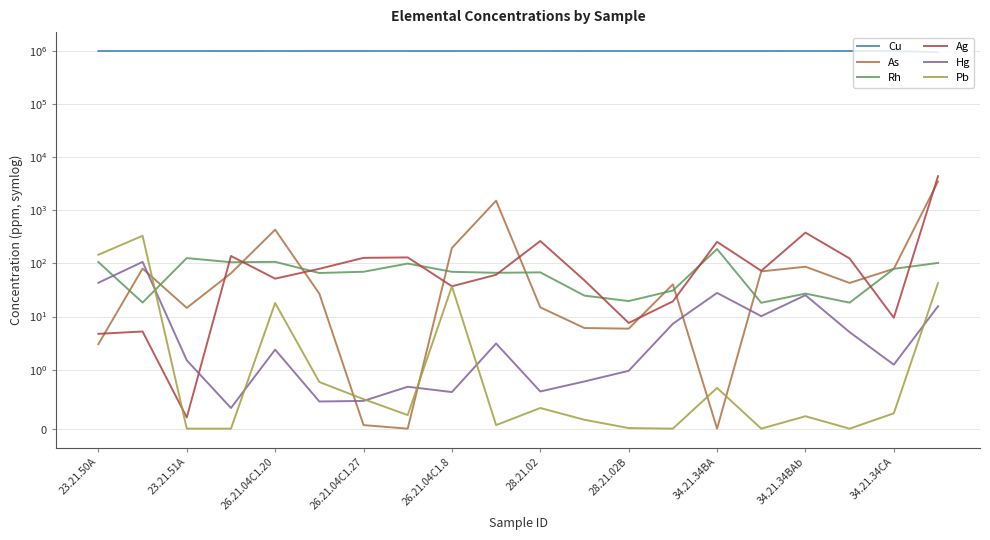

What is the average value of the Ag series?

310.4